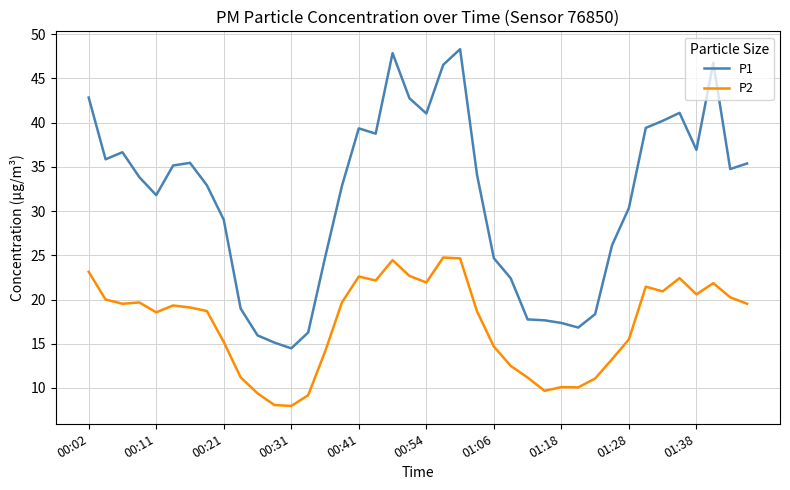

True or false: P2 and P1 intersect in this chart.

False